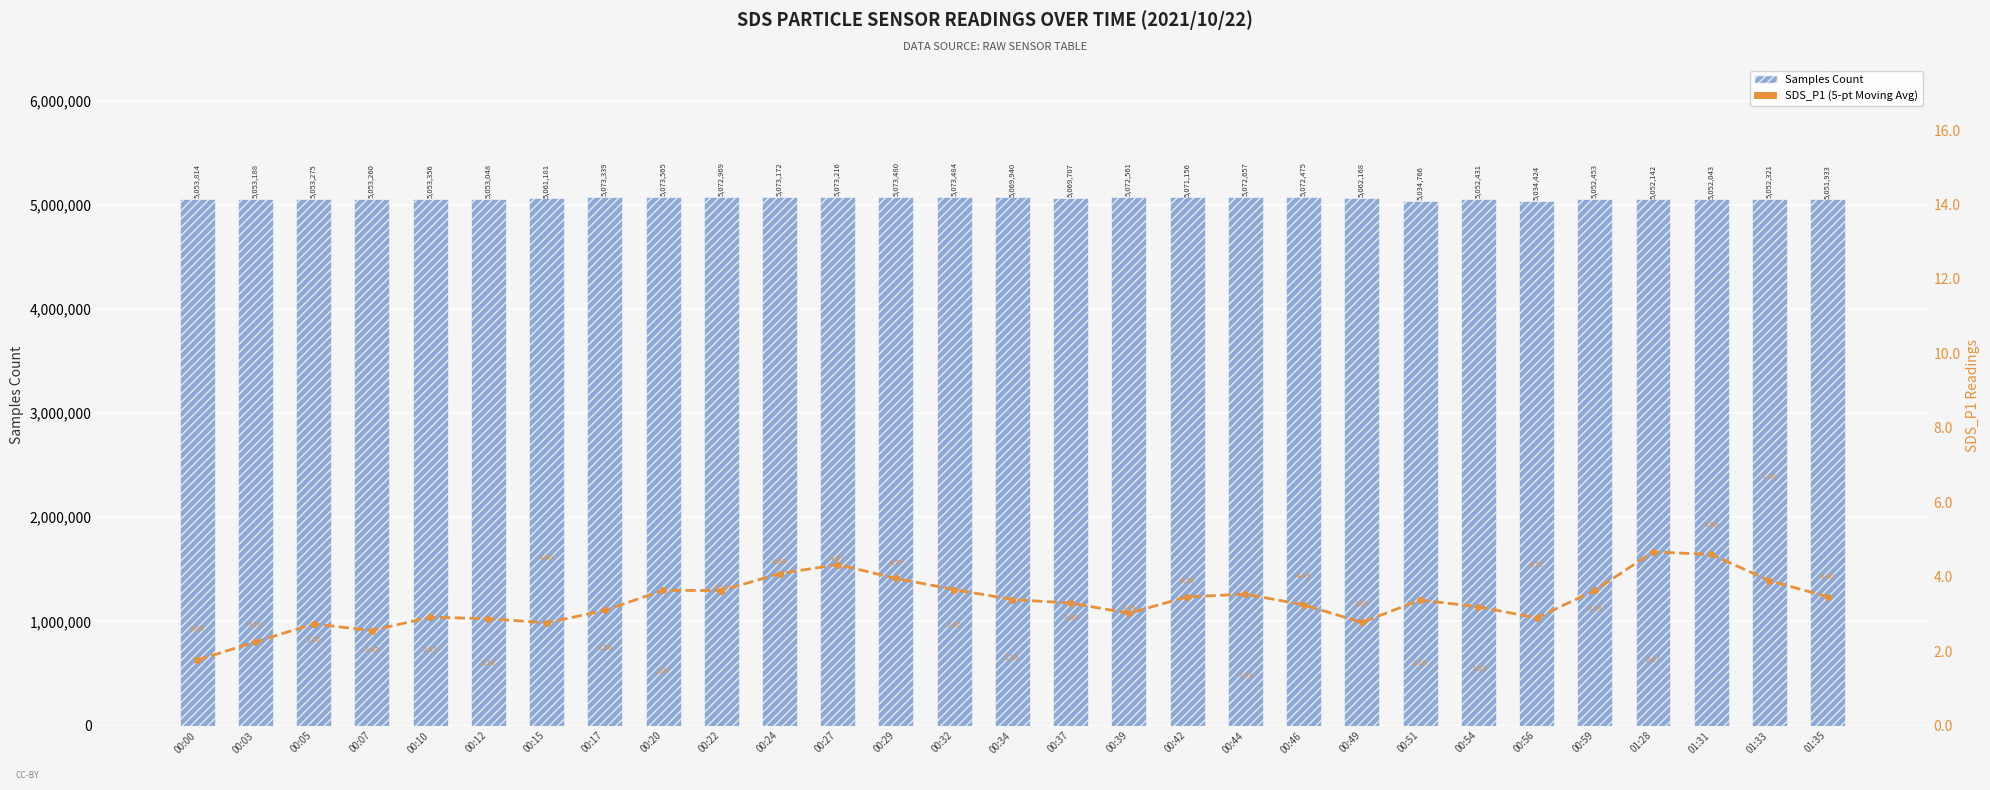

At which label does Samples Count first exceed 5061181?

00:17